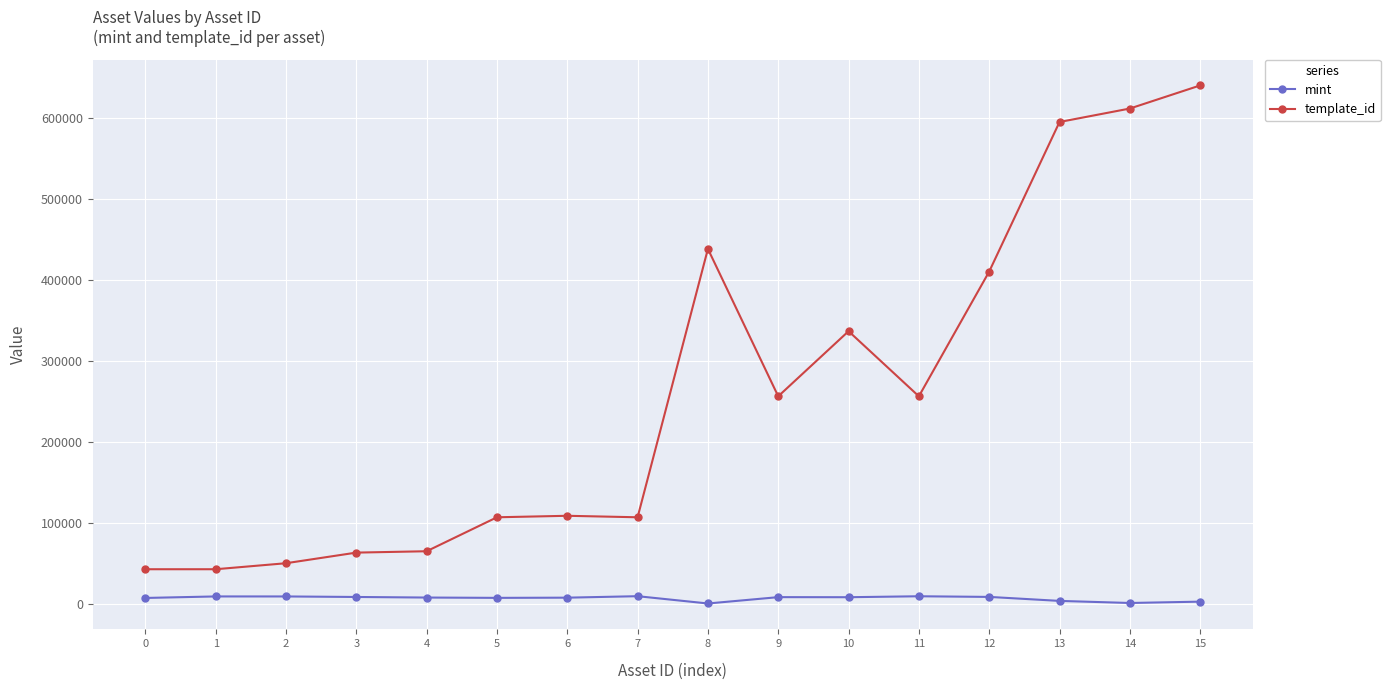

What is the maximum value shown in the chart?

640424